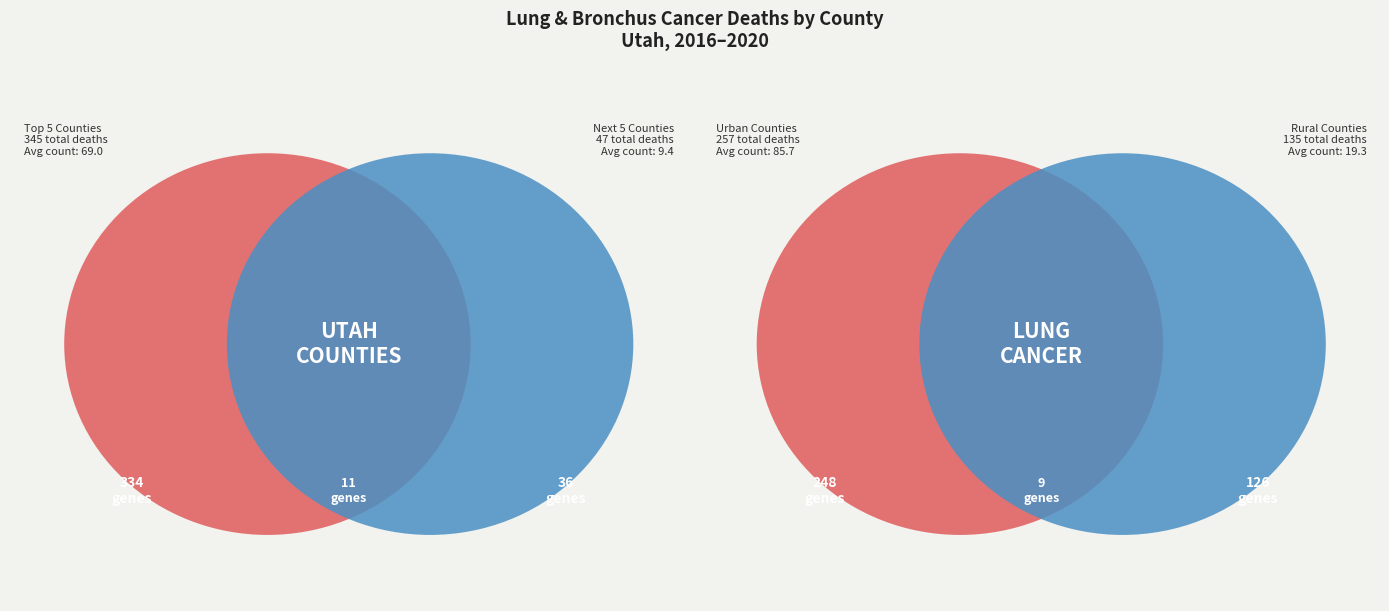

Is there any slice that represents more than half of the pie?

No